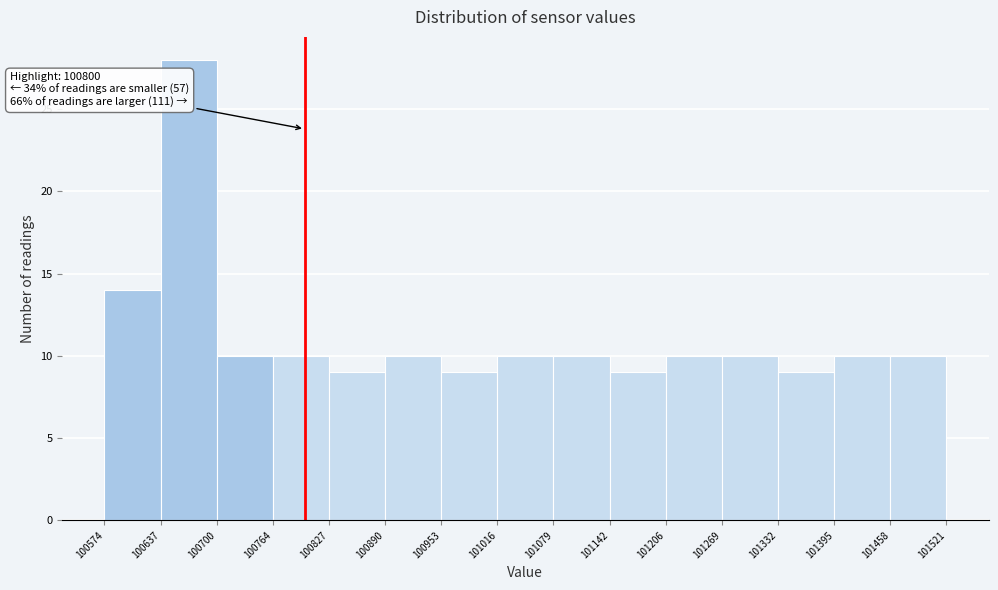

Which range on the x-axis has the tallest bar?

100637 to 100700